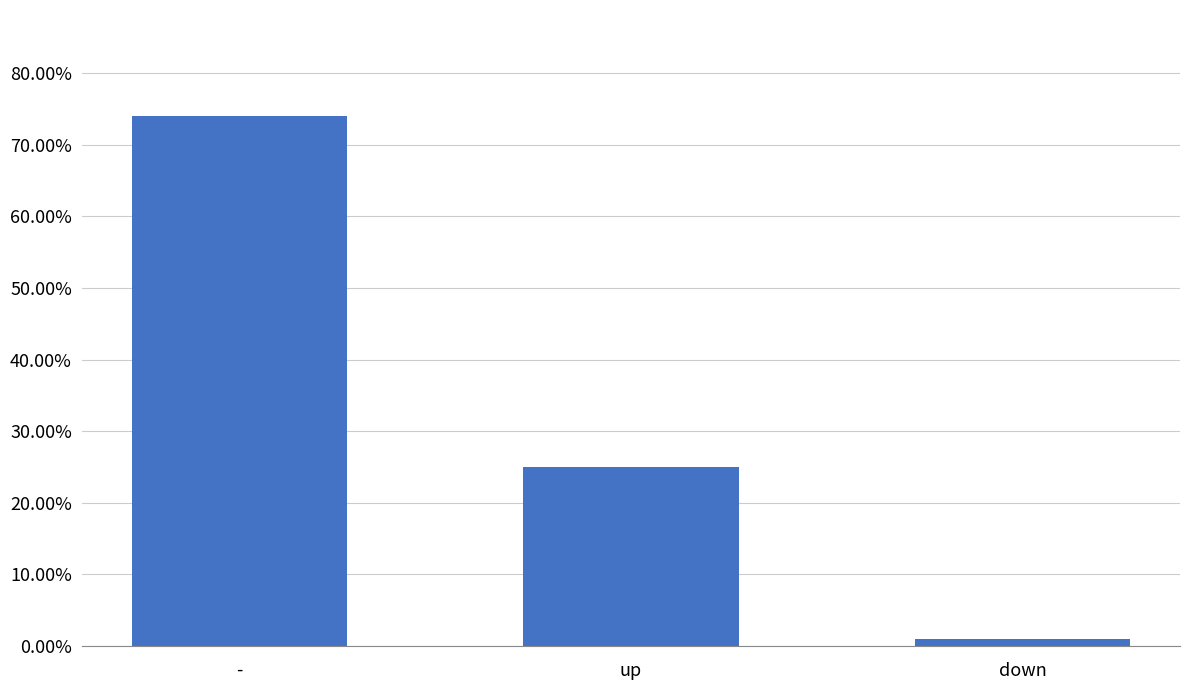

Are the bars grouped side by side (vs. stacked)?

No